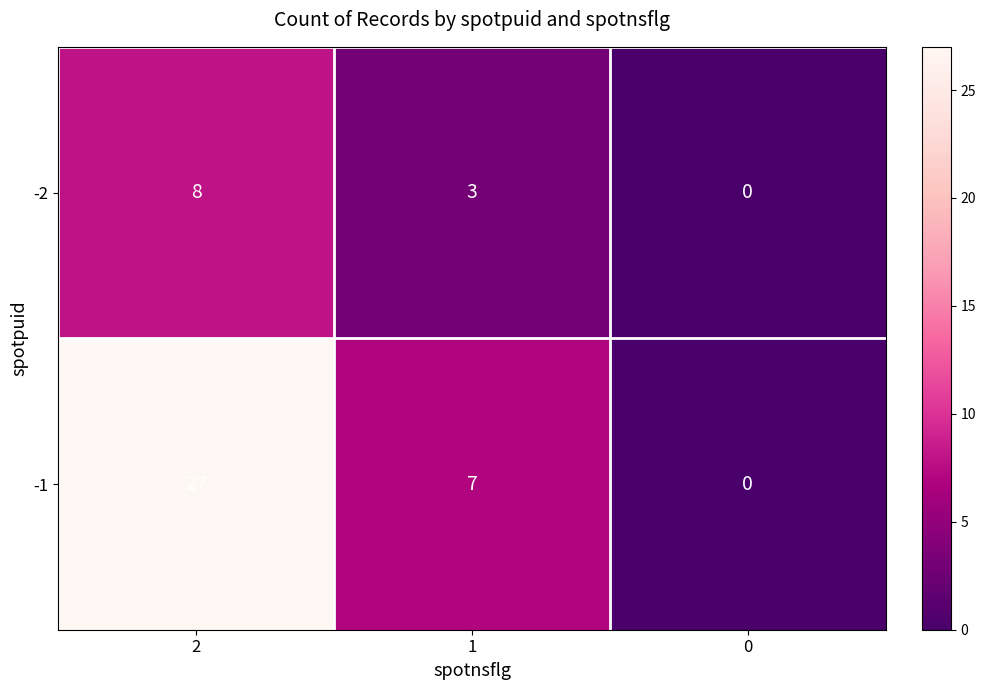

Count the -2 values in the range 0 to 8.

3